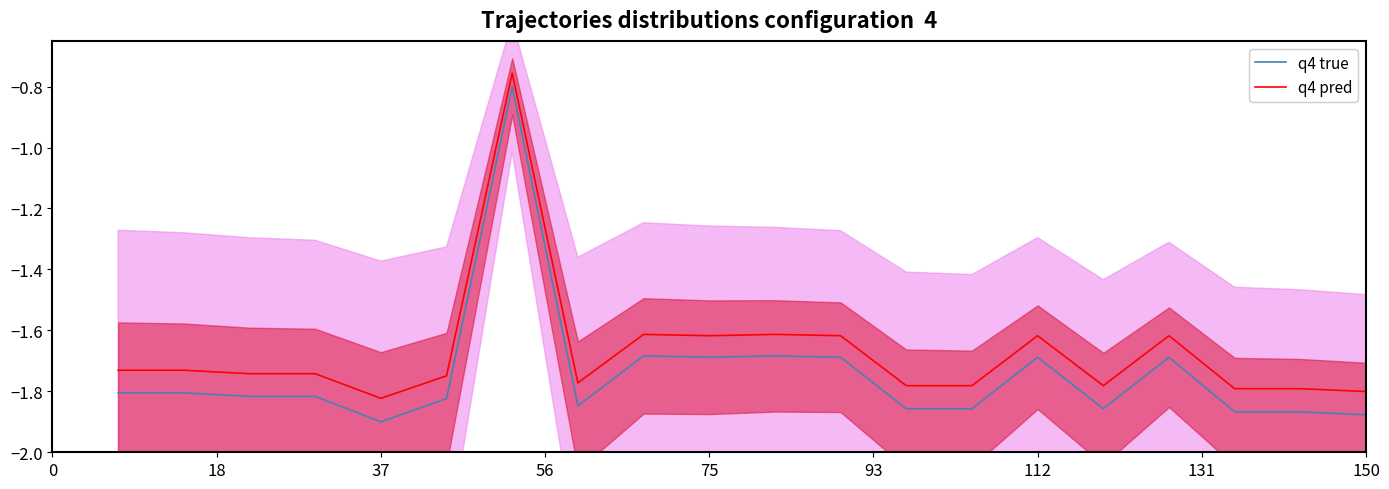

The q4 pred series shows -2.8 at 75. True or false?

False